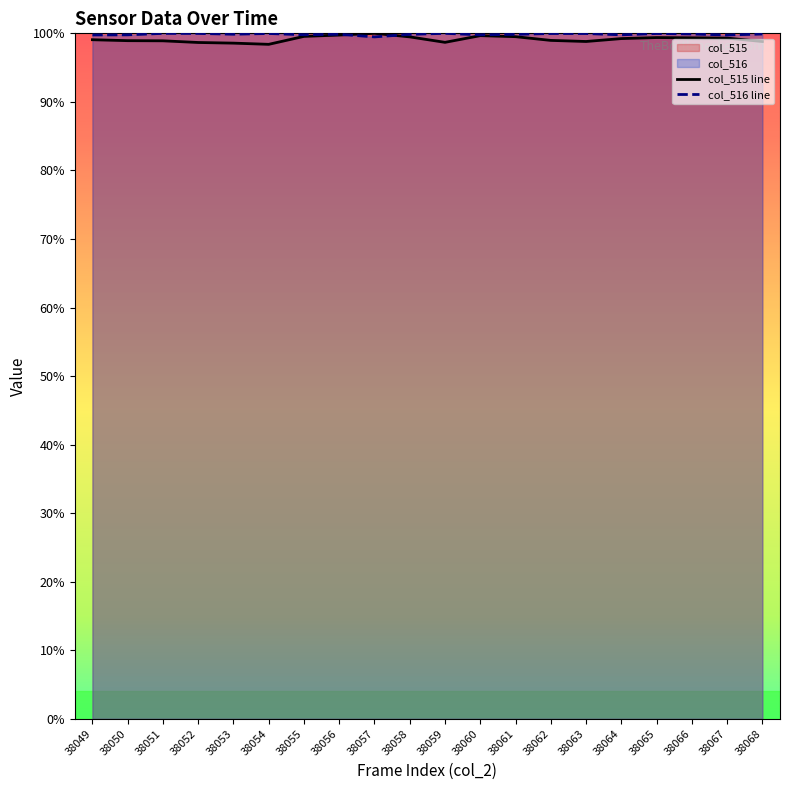

How many values in the col_515 line series are below 99?

9